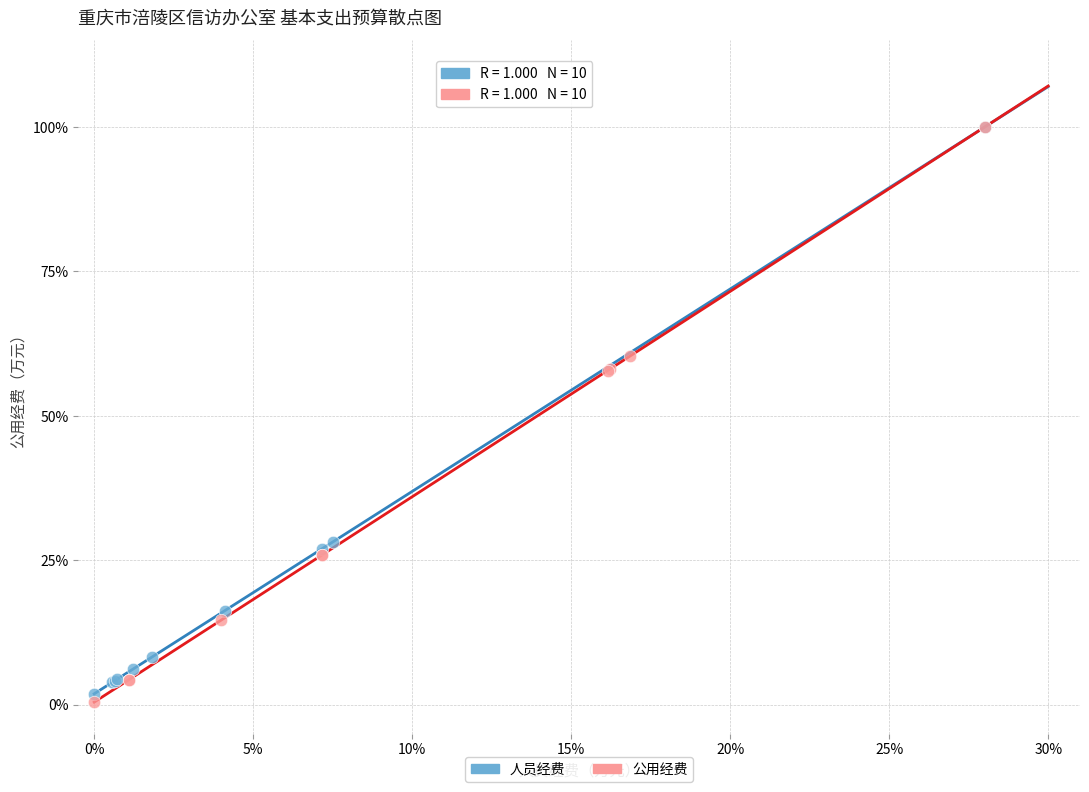

What are all the series names shown in the legend?

人员经费, 公用经费